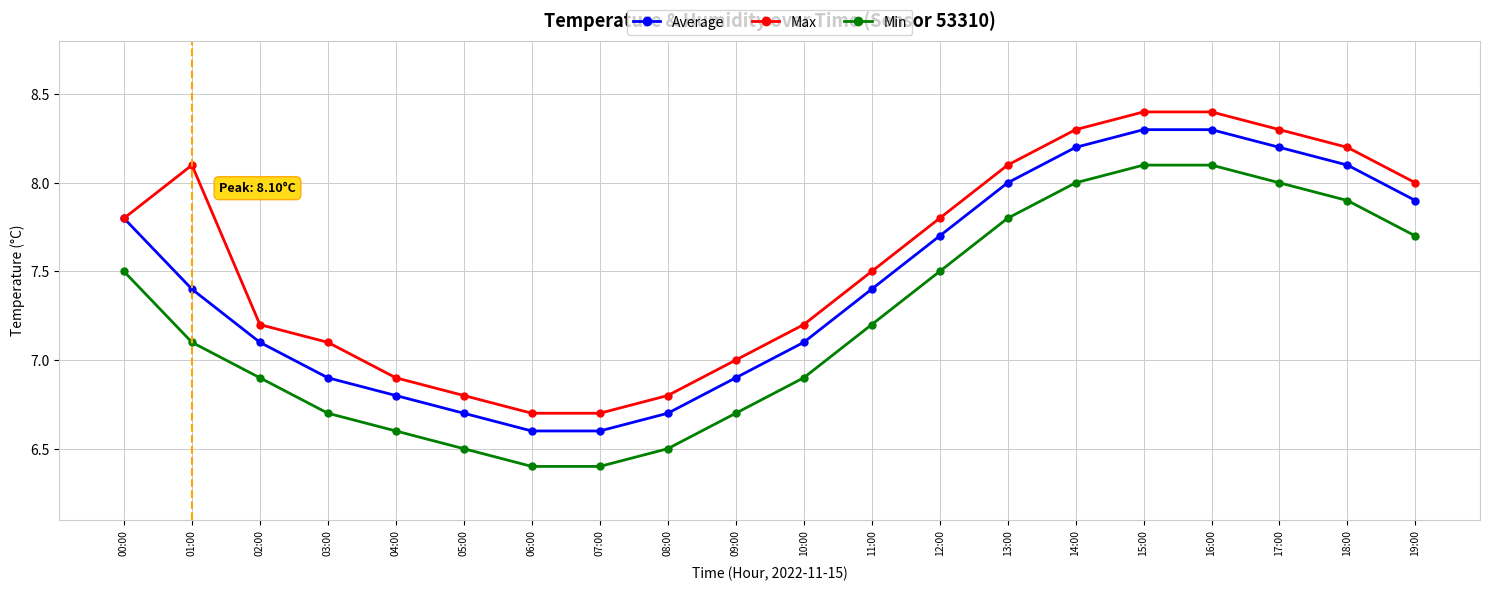

The Max series shows 11.4 at 03:00. True or false?

False